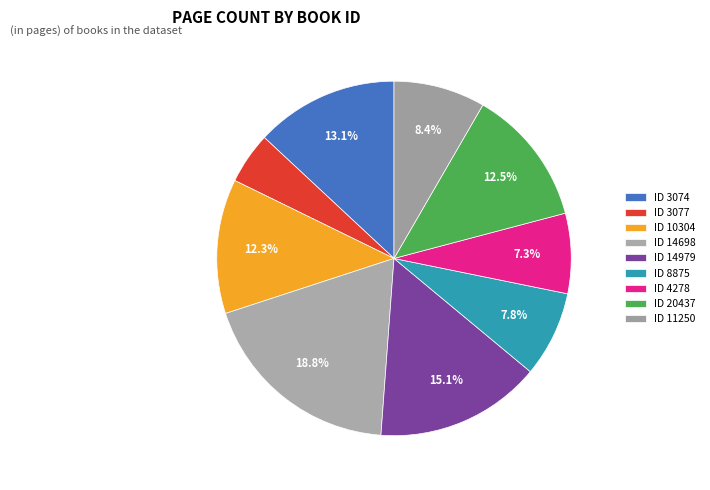

Count the number of slices in the pie.

9